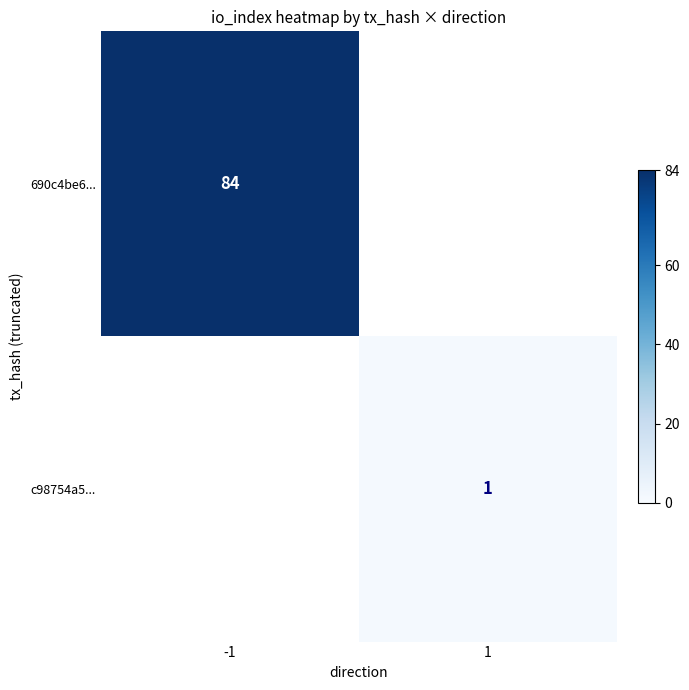

What is the greatest value displayed?

84.0